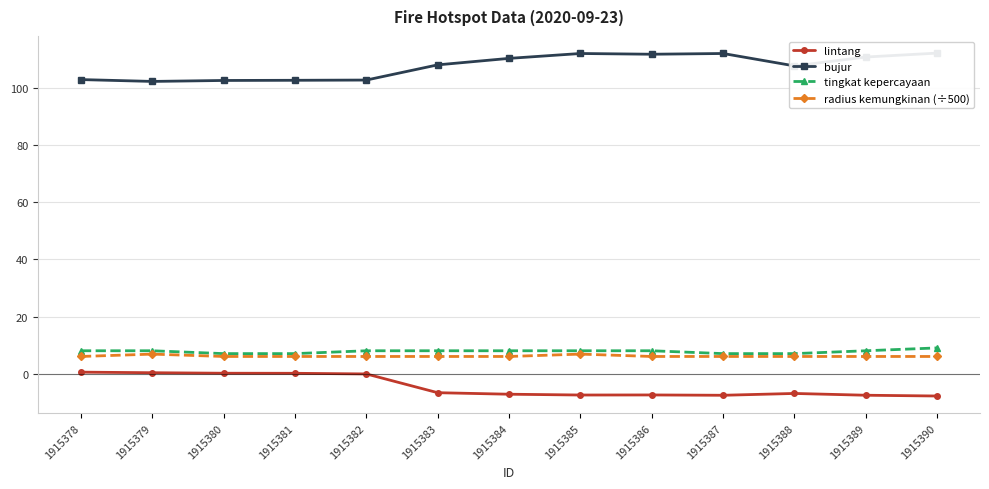

What is the maximum value for radius kemungkinan (÷500)?

6.8